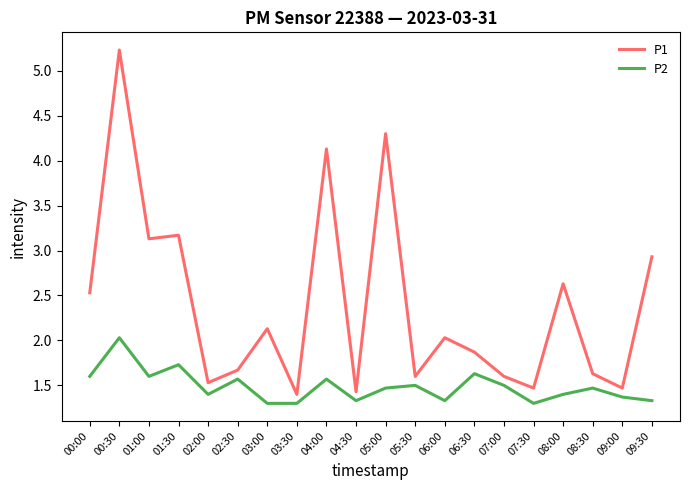

The P1 series shows 1.9 at 03:30. True or false?

False